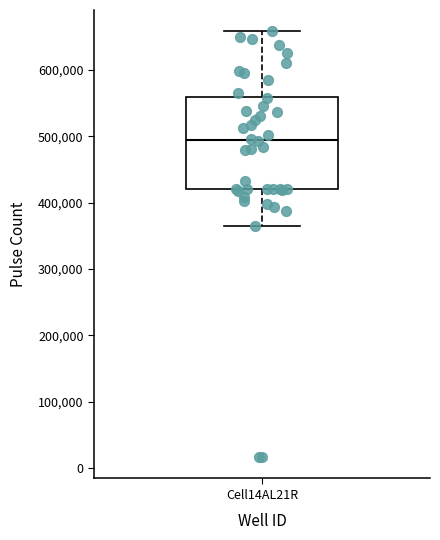

Where is the upper edge of the box for Cell14AL21R on the y-axis? The values are not printed on the chart, so give them approximately, as read against the axis.

560000